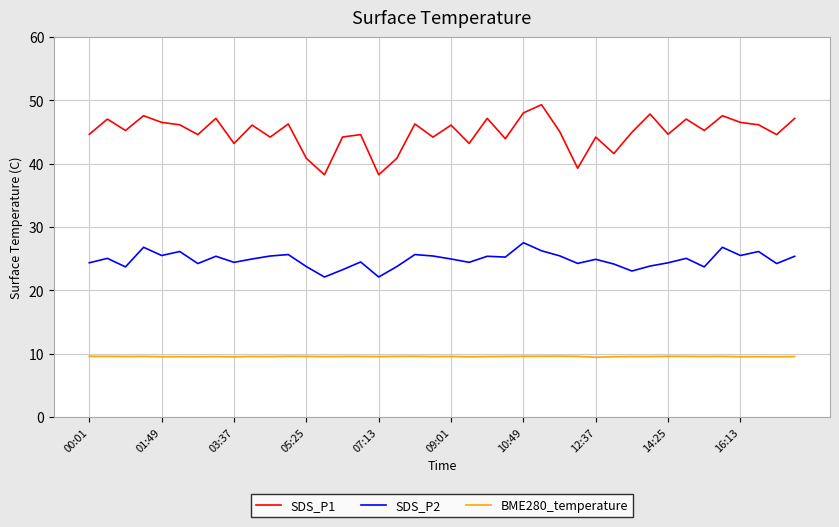

What is the minimum value for SDS_P2?

22.1